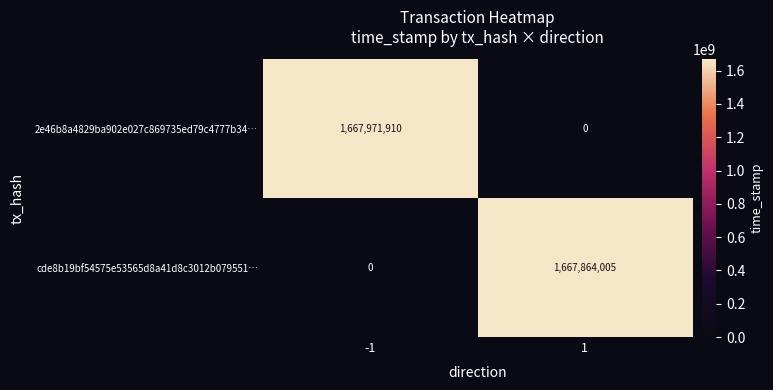

What is the sum of the 2e46b8a4829ba902e027c869735ed79c4777b34… values at 1 and -1?

1667971910